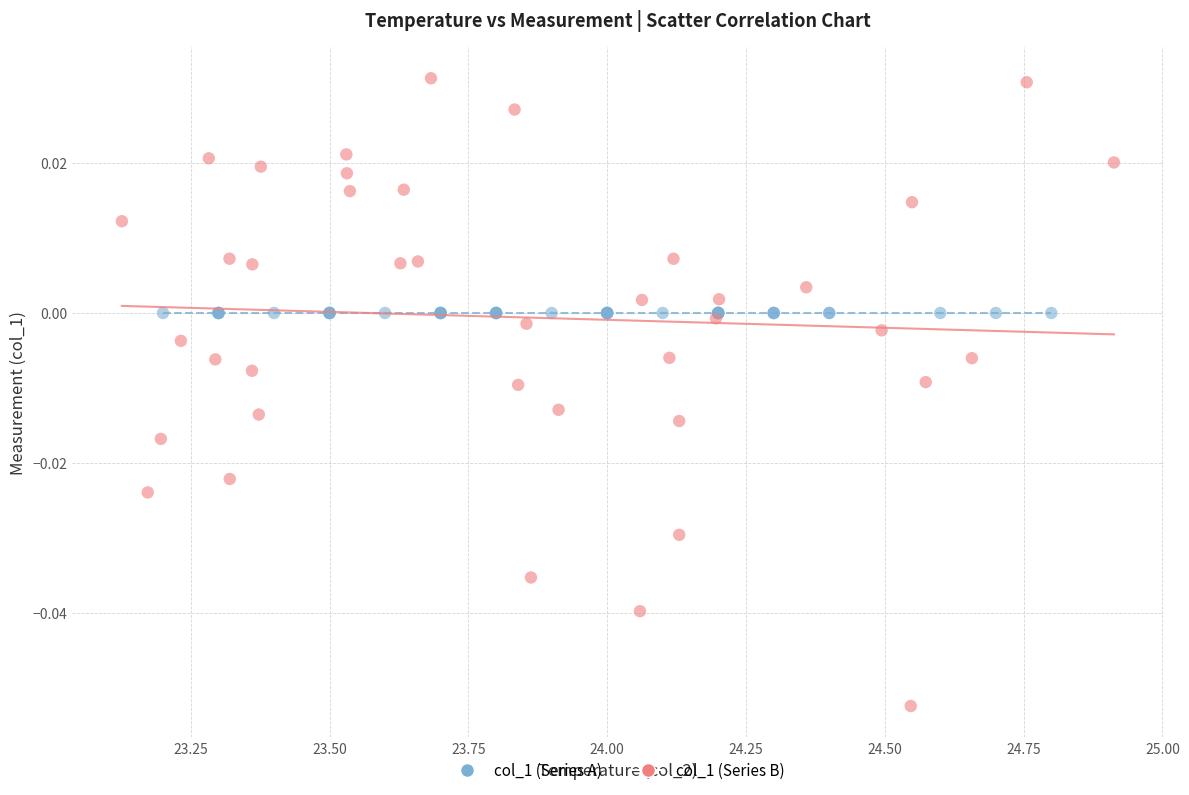

Which series contains the lowest Y value?

col_1 (Series B)